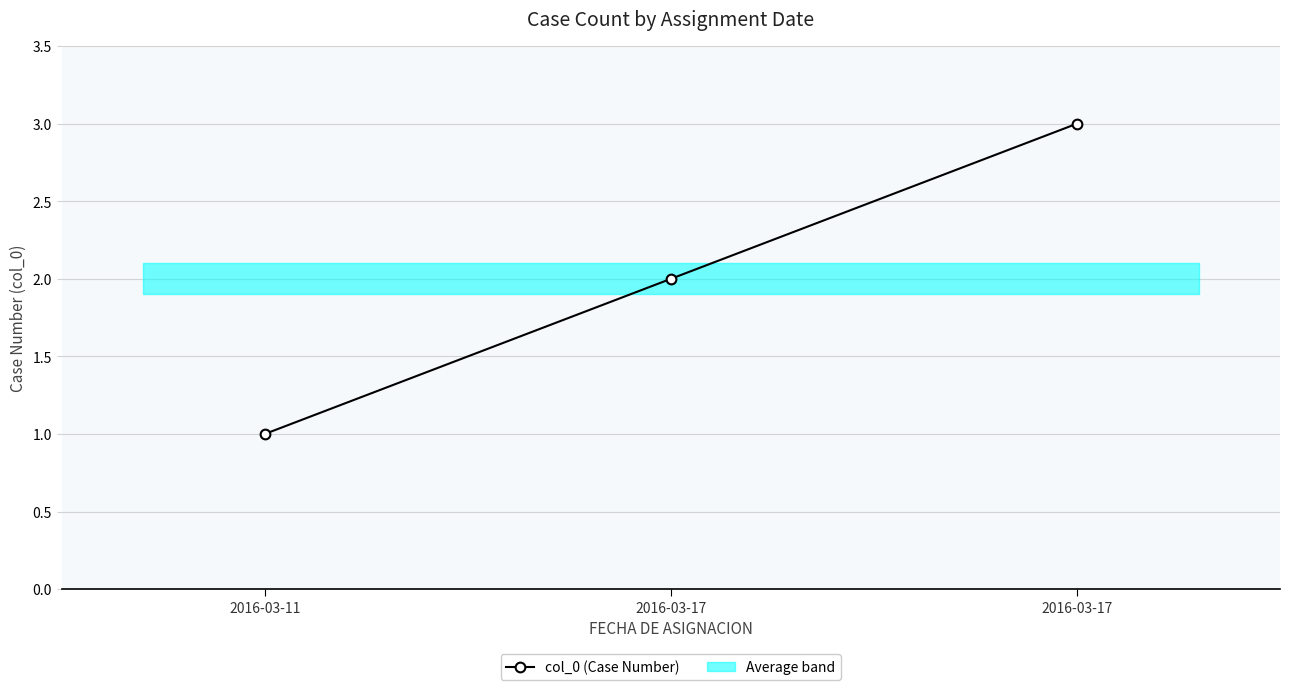

Rank the categories by value from lowest to highest.

2016-03-11, 2016-03-17, 2016-03-17